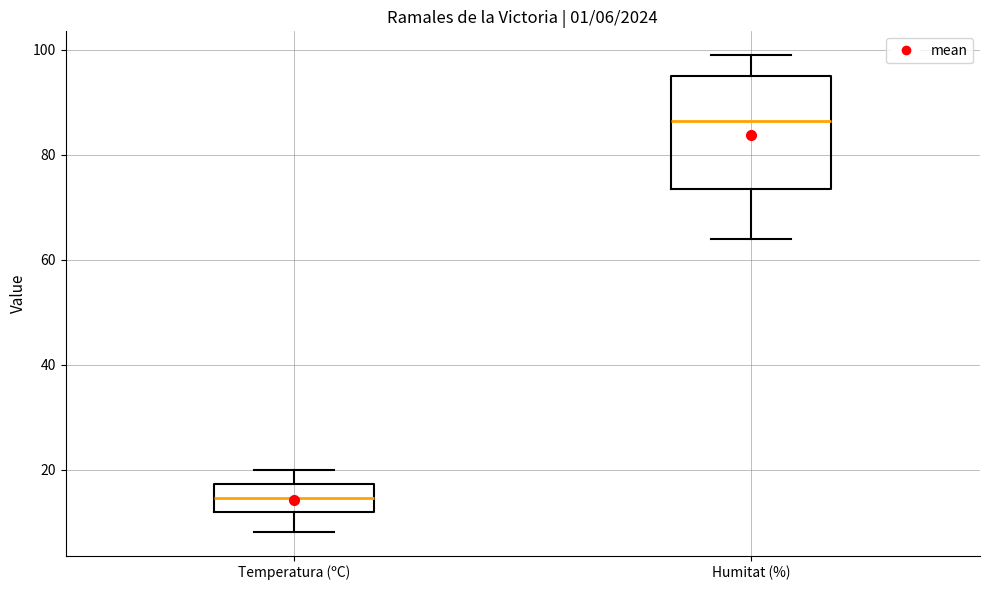

Comparing the boxes themselves (not the whiskers), which one is the tallest?

Humitat (%)